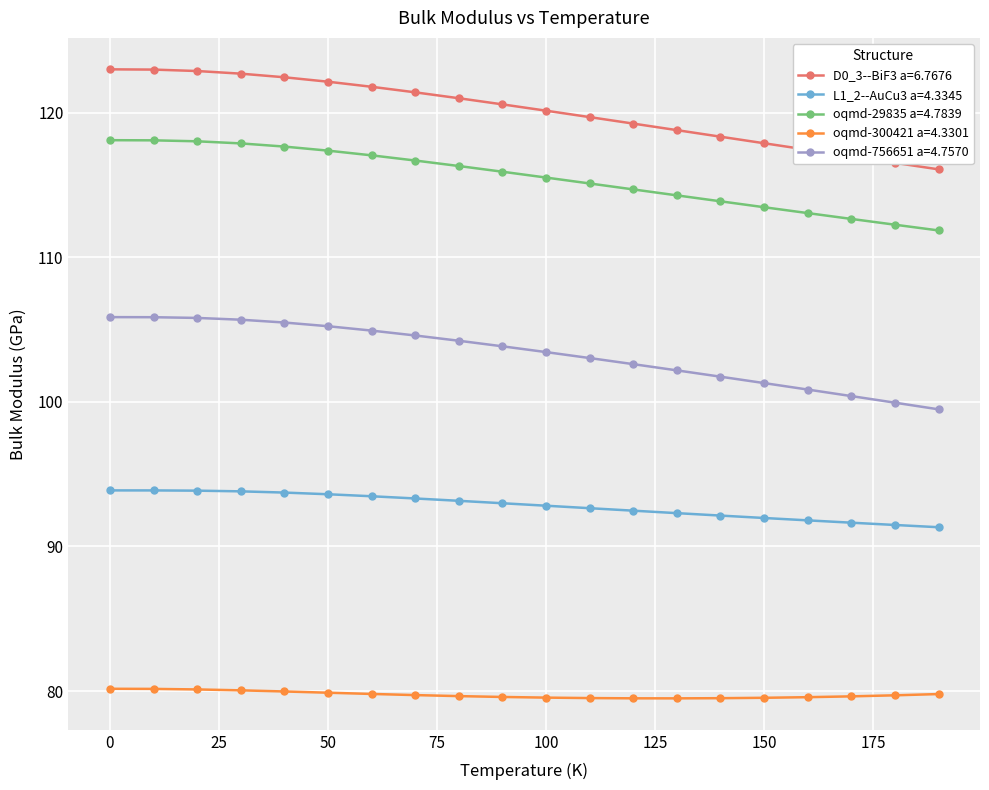

What is the value of the oqmd-300421 a=4.3301 point at the 10th from the left?

79.6